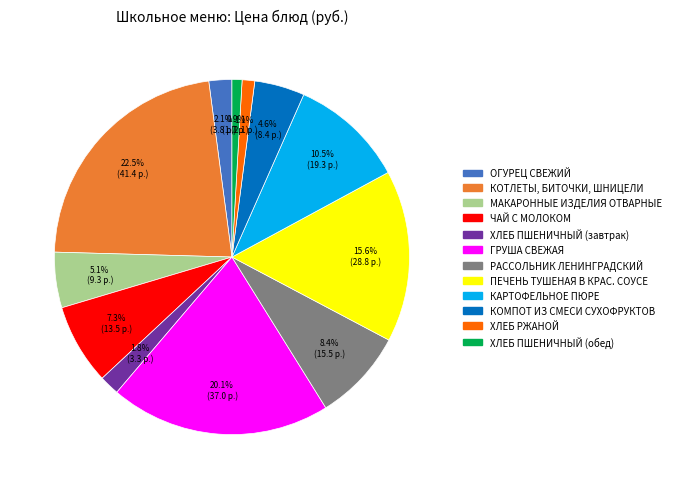

Does ХЛЕБ ПШЕНИЧНЫЙ (обед) represent more than half of the total?

No